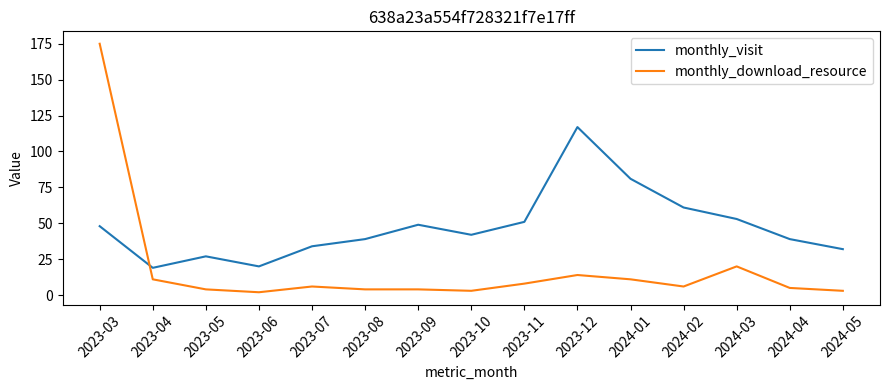

True or false: monthly_download_resource has more than 1 points higher than both neighbors.

True